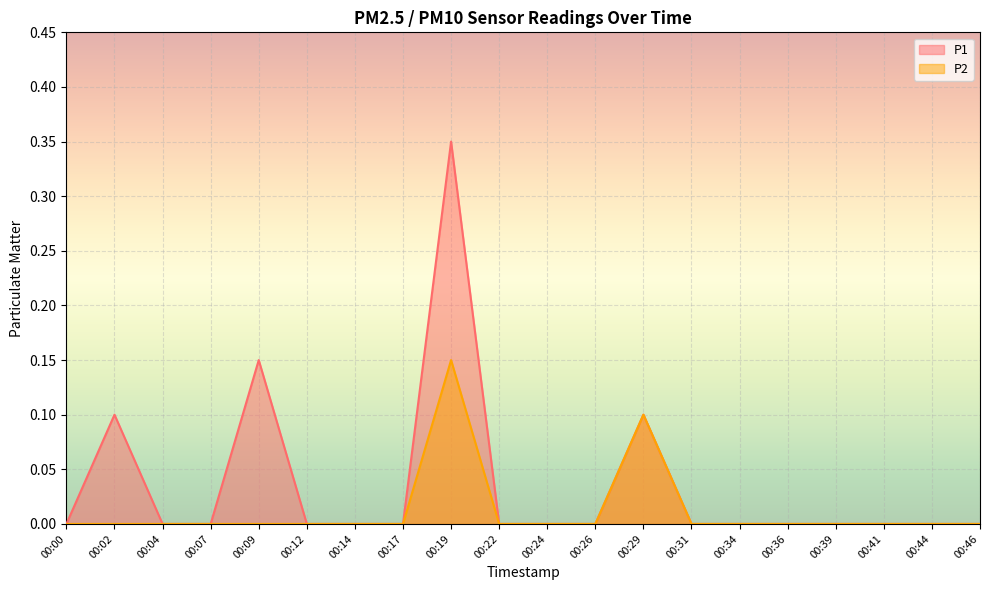

What is the highest value of the P2 series?

0.1